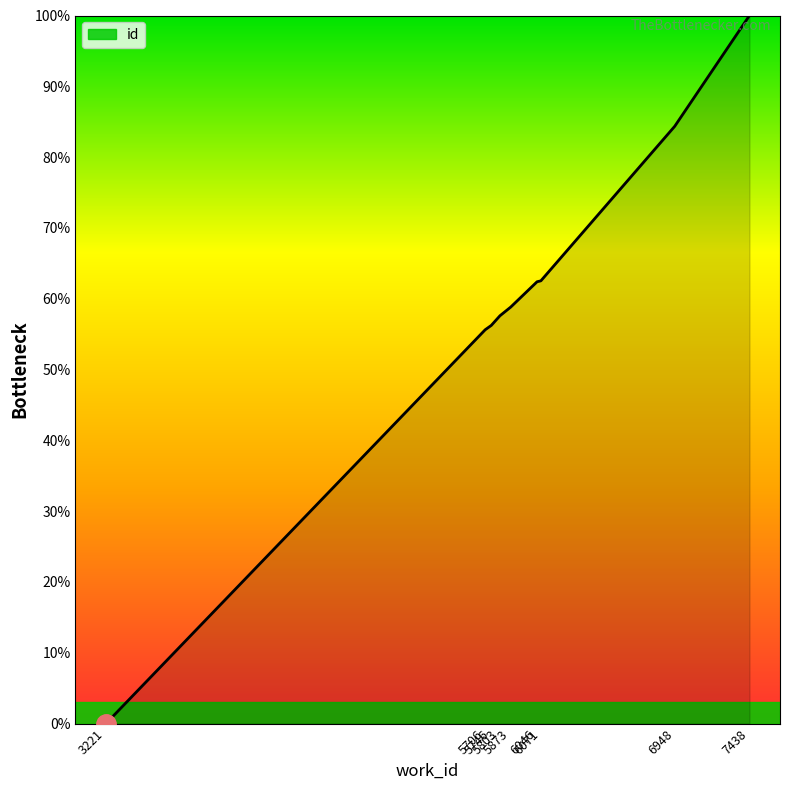

Read the value at 7438.

100.0